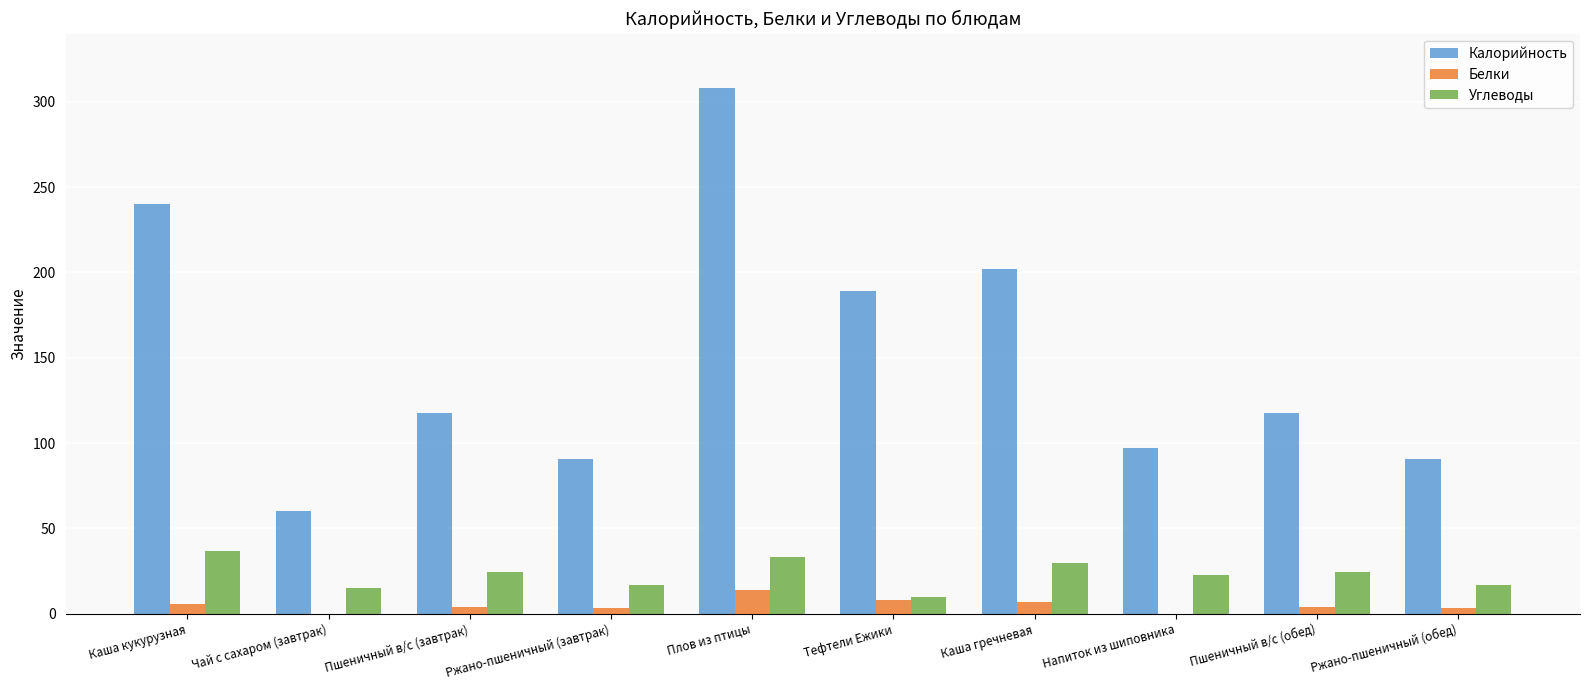

What is the sum of all Калорийность values?

1512.0